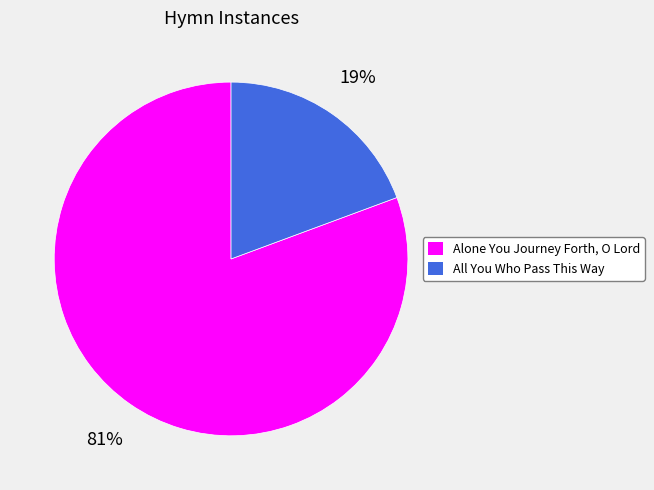

Is it true that All You Who Pass This Way is 31% of the pie?

False